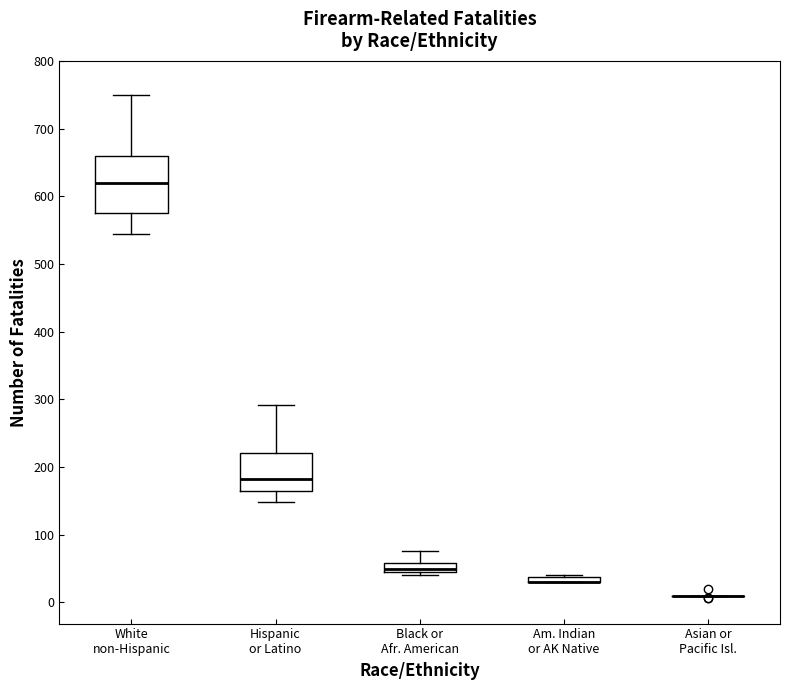

Which box is the tallest, from its lower edge to its upper edge?

White non-Hispanic